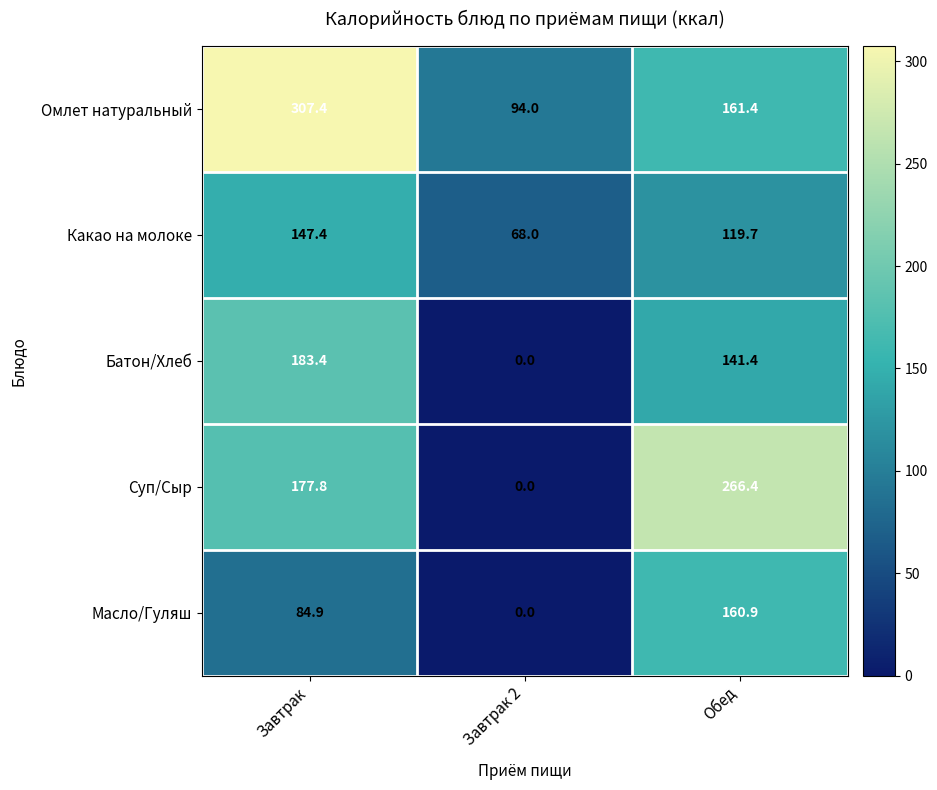

At Обед, list the series in order from largest to smallest.

Суп/Сыр, Омлет натуральный, Масло/Гуляш, Батон/Хлеб, Какао на молоке